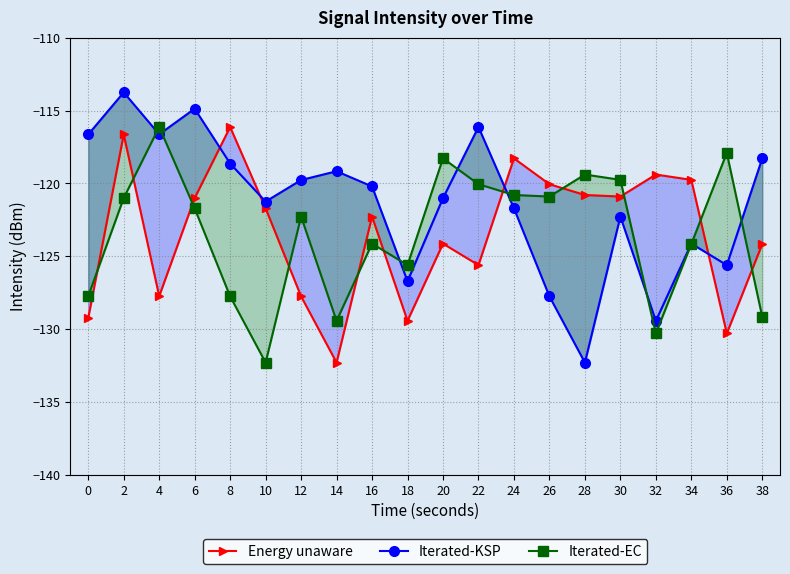

What is the highest value of the Iterated-KSP series?

-113.8